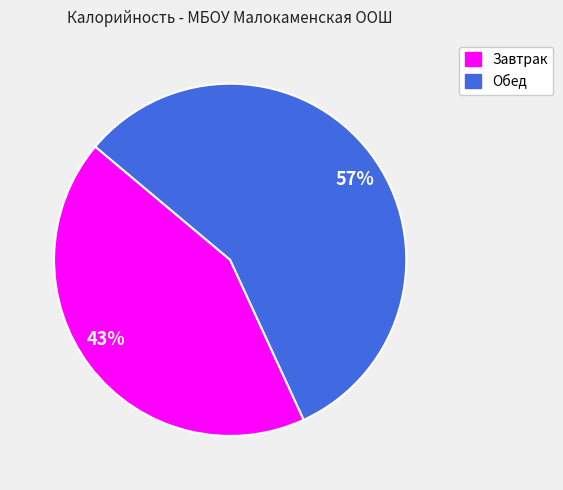

Which slice represents more than half of the pie?

57%